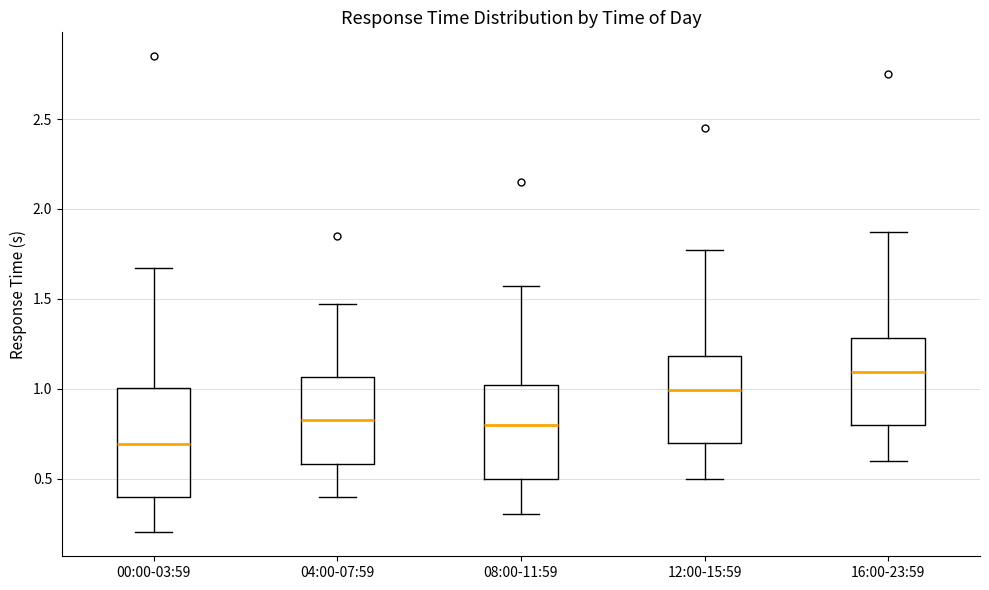

Reading left to right, transcribe this box plot: for each box, give where its median line is, the range the box spans, and where its two whiskers end, as read against the y-axis. The values are not printed on the chart, so give them approximately, as read against the axis.

00:00-03:59: median 0.70, box 0.40 to 1.00, whiskers 0.20 to 1.65
04:00-07:59: median 0.85, box 0.60 to 1.05, whiskers 0.40 to 1.45
08:00-11:59: median 0.80, box 0.50 to 1.00, whiskers 0.30 to 1.55
12:00-15:59: median 1.00, box 0.70 to 1.20, whiskers 0.50 to 1.75
16:00-23:59: median 1.10, box 0.80 to 1.30, whiskers 0.60 to 1.85